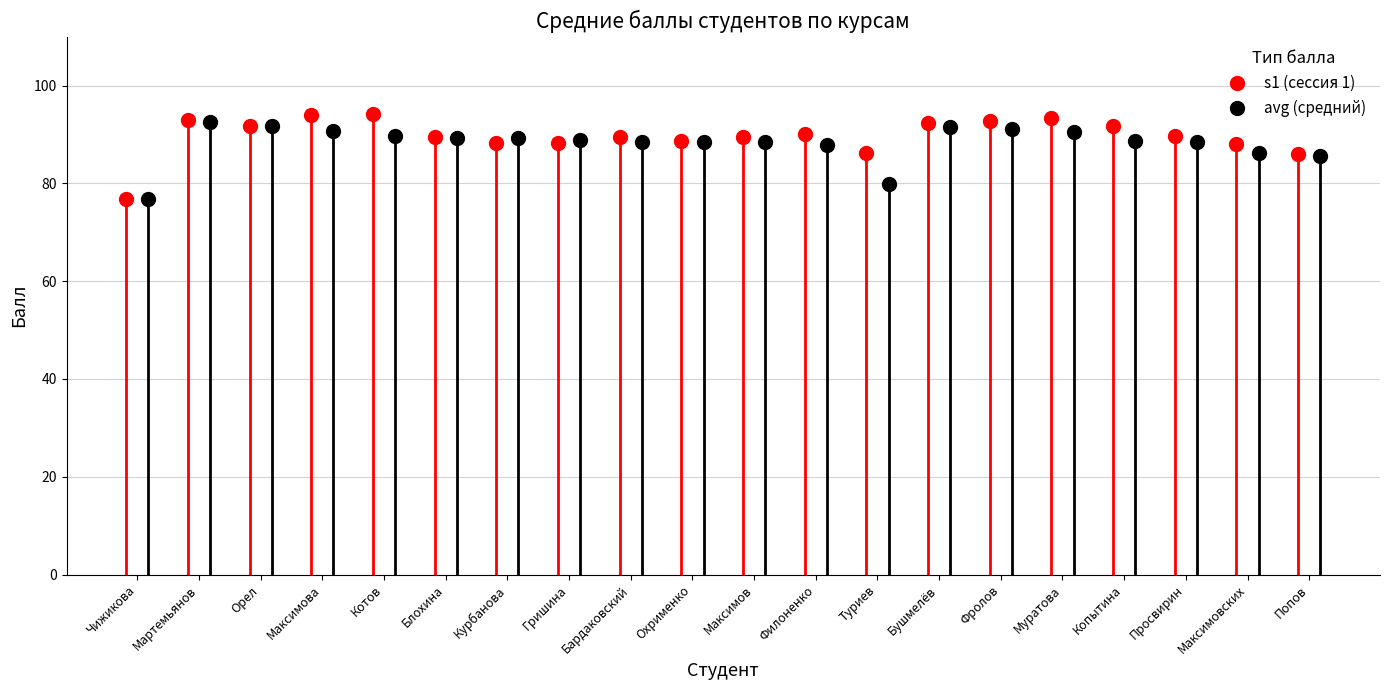

What is the minimum value for s1 (сессия 1)?

76.8